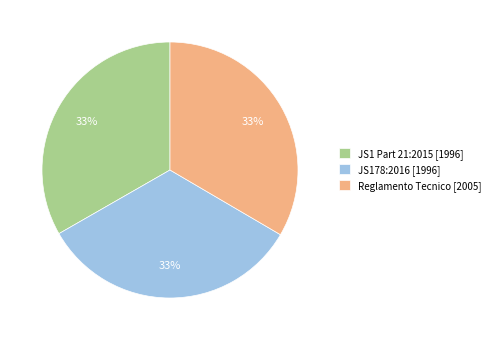

Is there any slice that represents more than half of the pie?

No